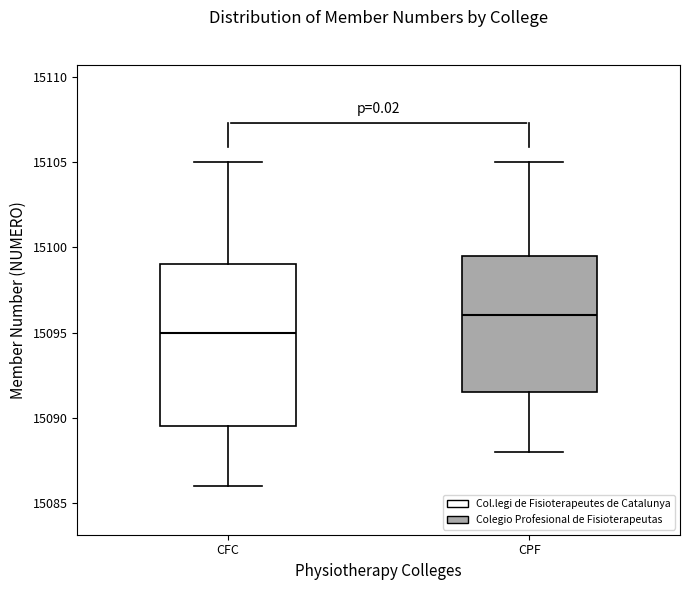

Where does the lower whisker of the box for CFC end on the y-axis? The values are not printed on the chart, so give them approximately, as read against the axis.

15086.0